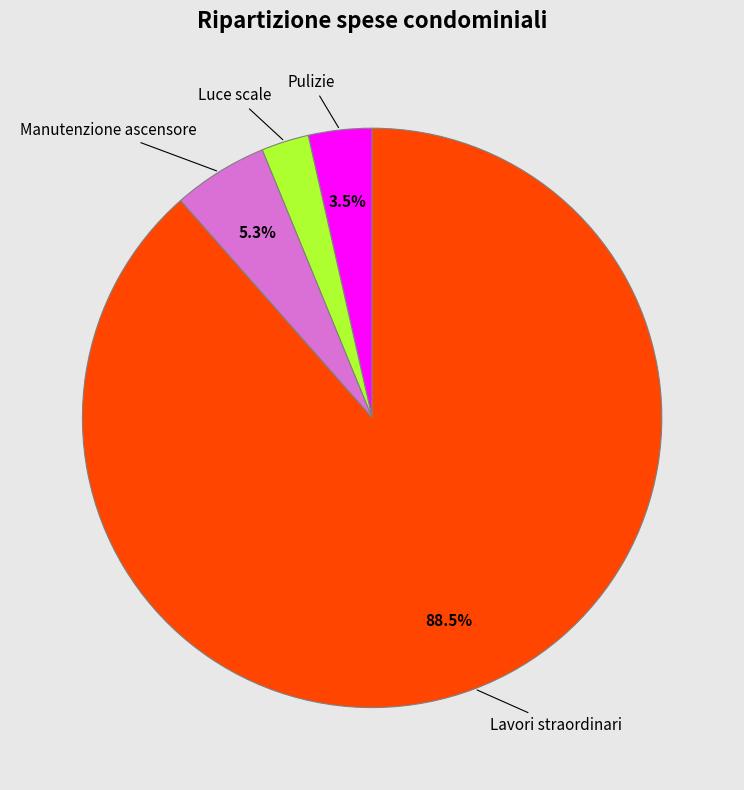

Which slice is the largest?

Lavori straordinari